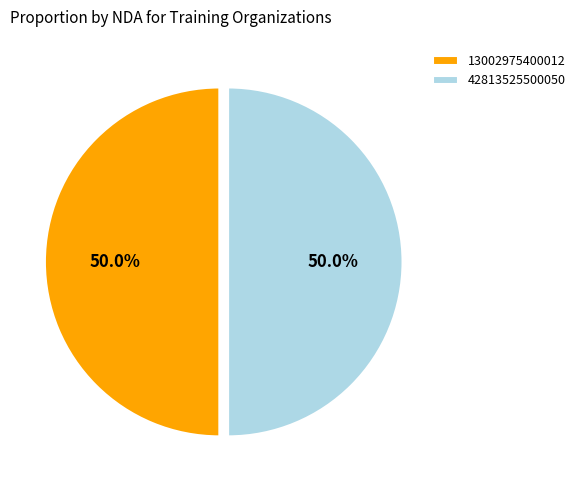

What percentage is NOT represented by 42813525500050?

50.0%